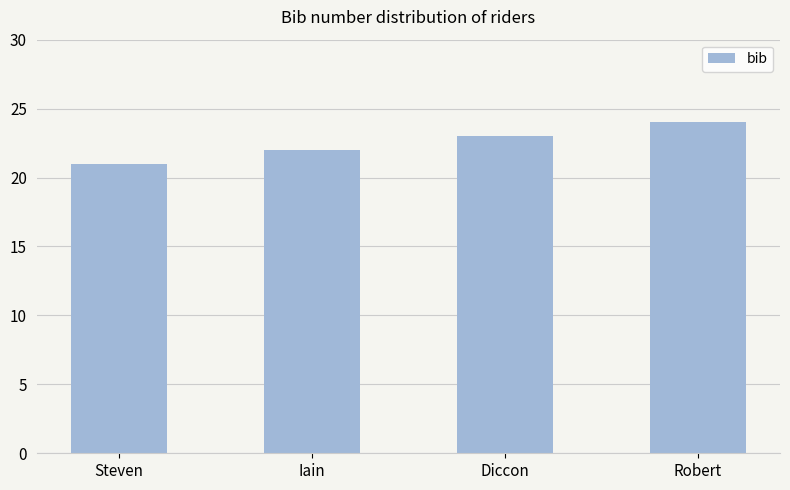

What is the sum of all values?

90